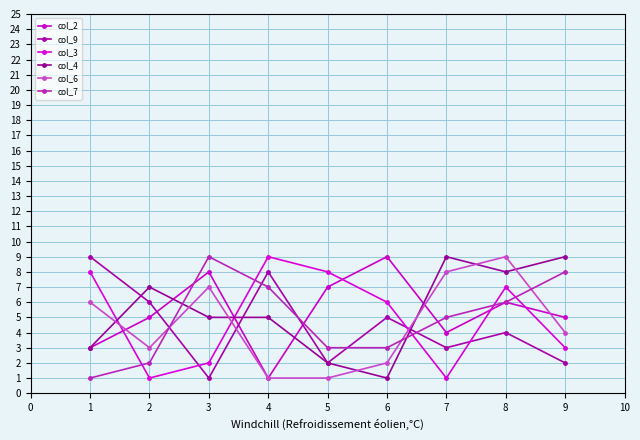

How many data points does each series have?

9